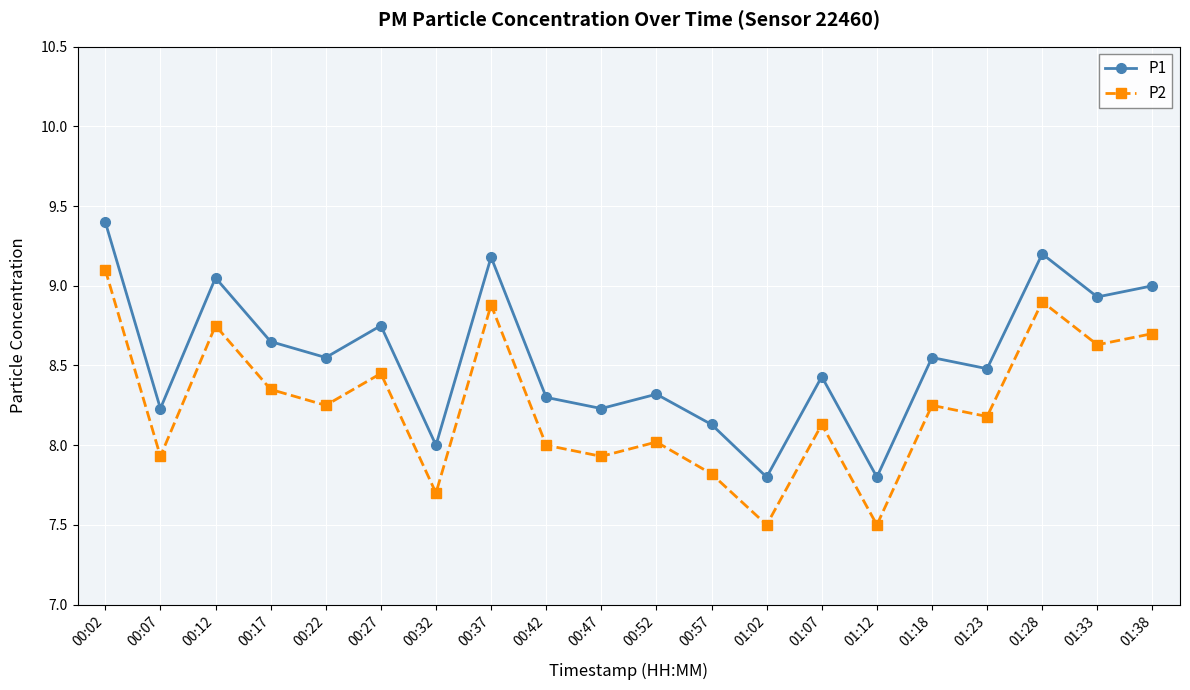

Is it true that P1 equals 3.7 at 00:02?

False